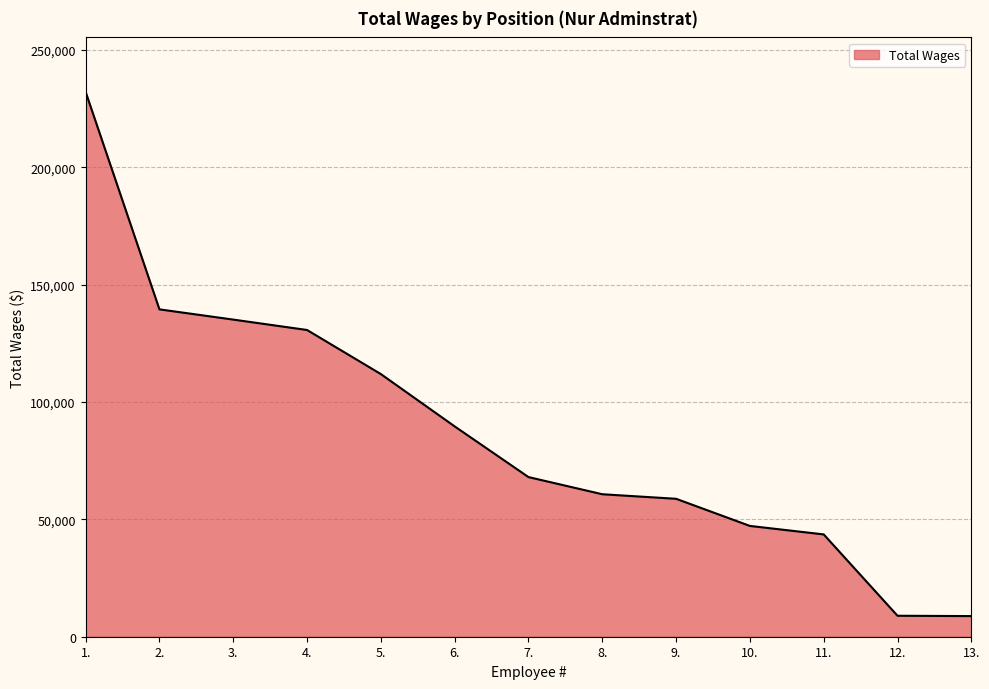

What is the difference between the maximum and minimum values?

223359